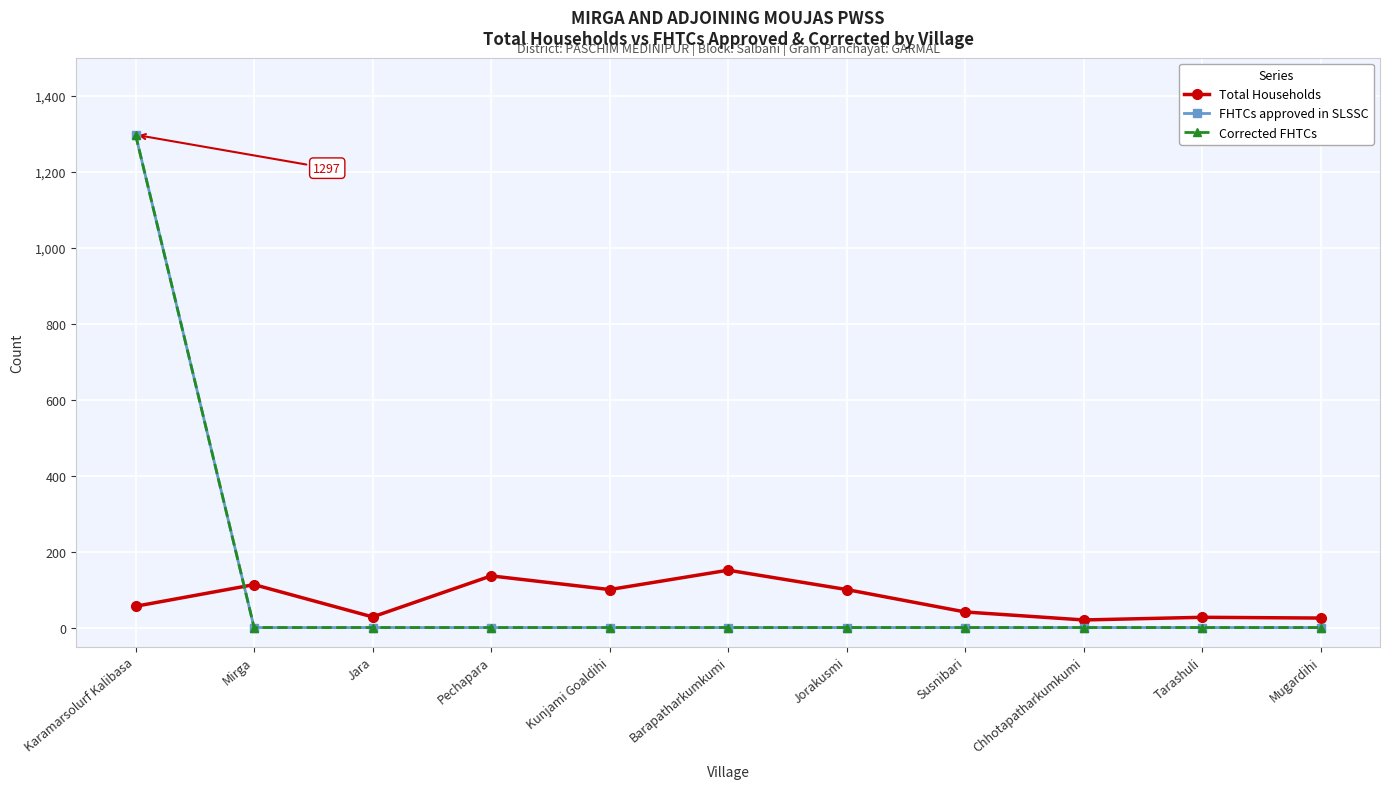

How many values in the FHTCs approved in SLSSC series exceed 0?

1